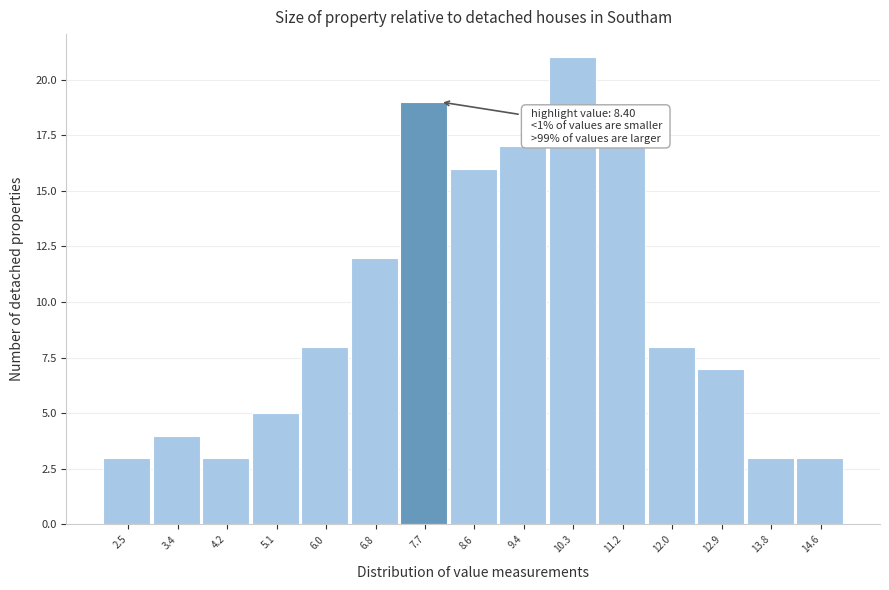

Reading left to right, transcribe all the data shown in this chart.

2.5=3	3.4=4	4.2=3	5.1=5	6.0=8	6.8=12	7.7=19	8.6=16	9.4=17	10.3=21	11.2=17	12.0=8	12.9=7	13.8=3	14.6=3